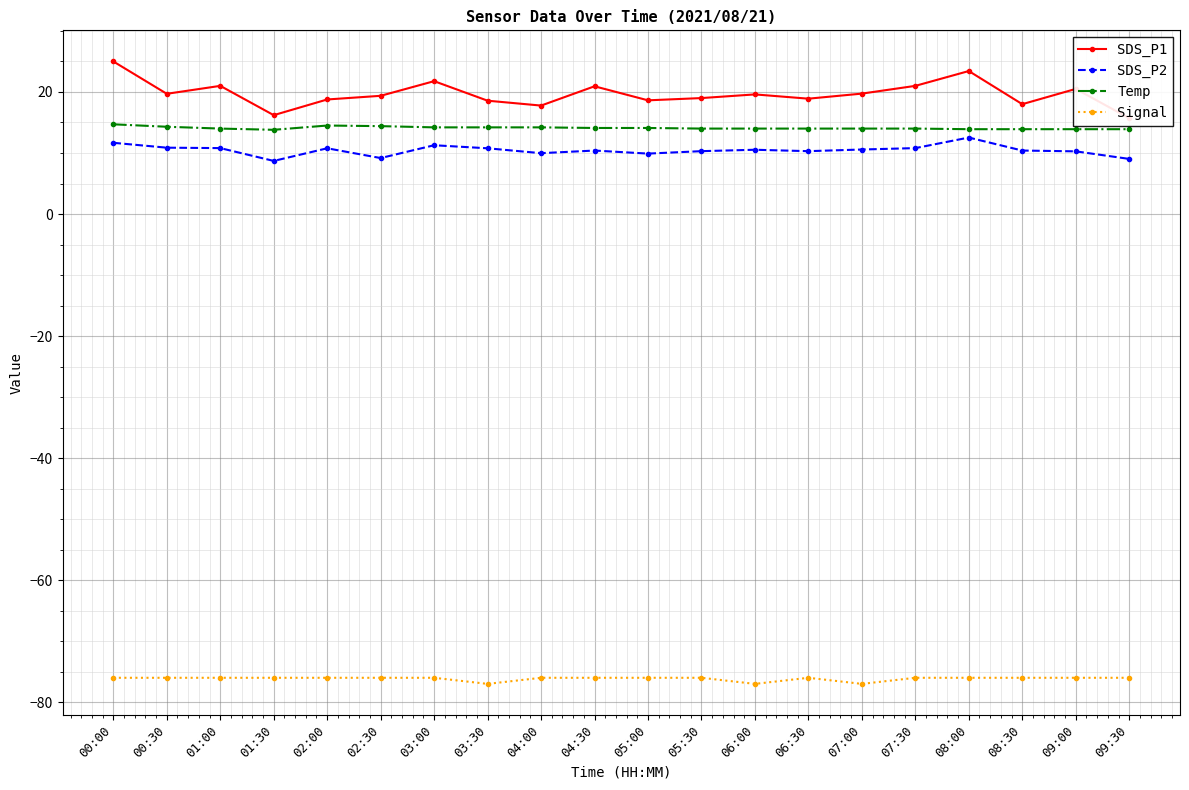

Is this an area chart (filled region under the line)?

No